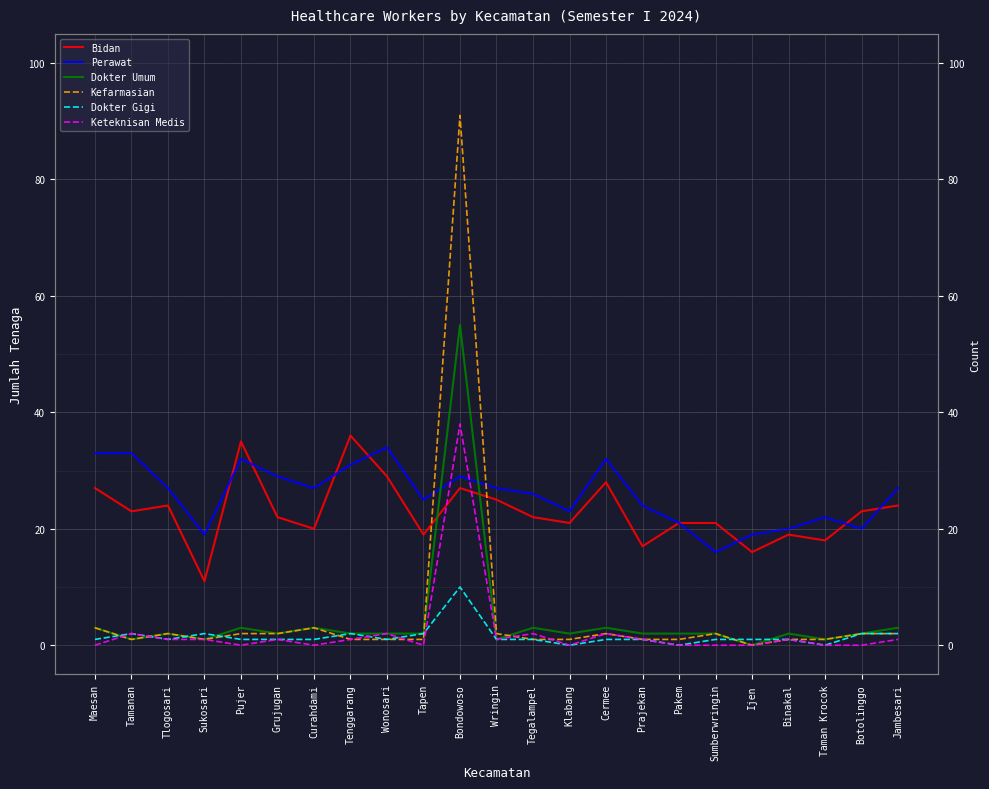

Is this an area chart (filled region under the line)?

No